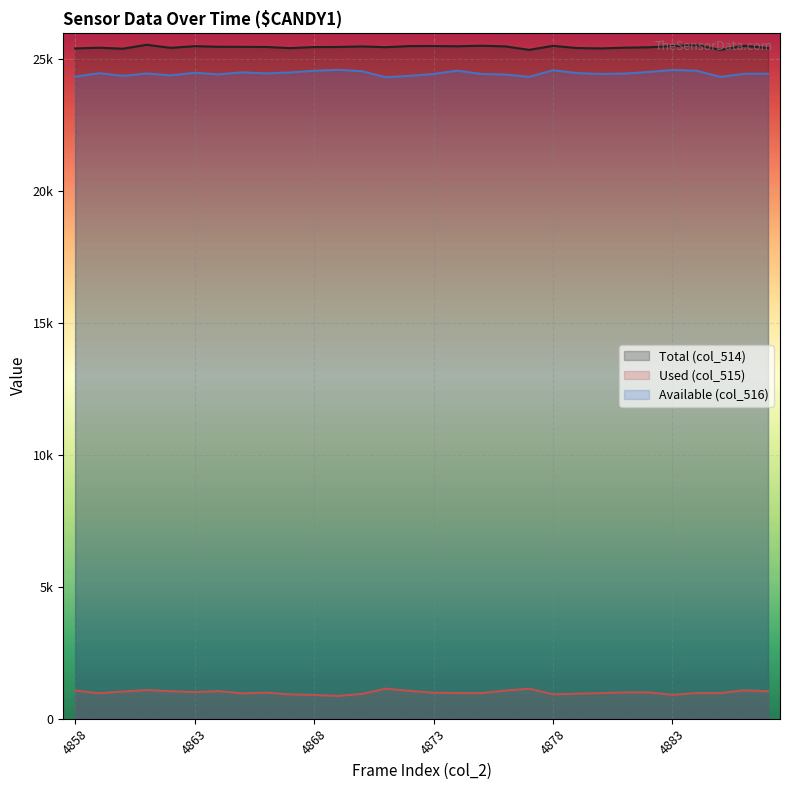

Read the col_514 value at 4866.

25465